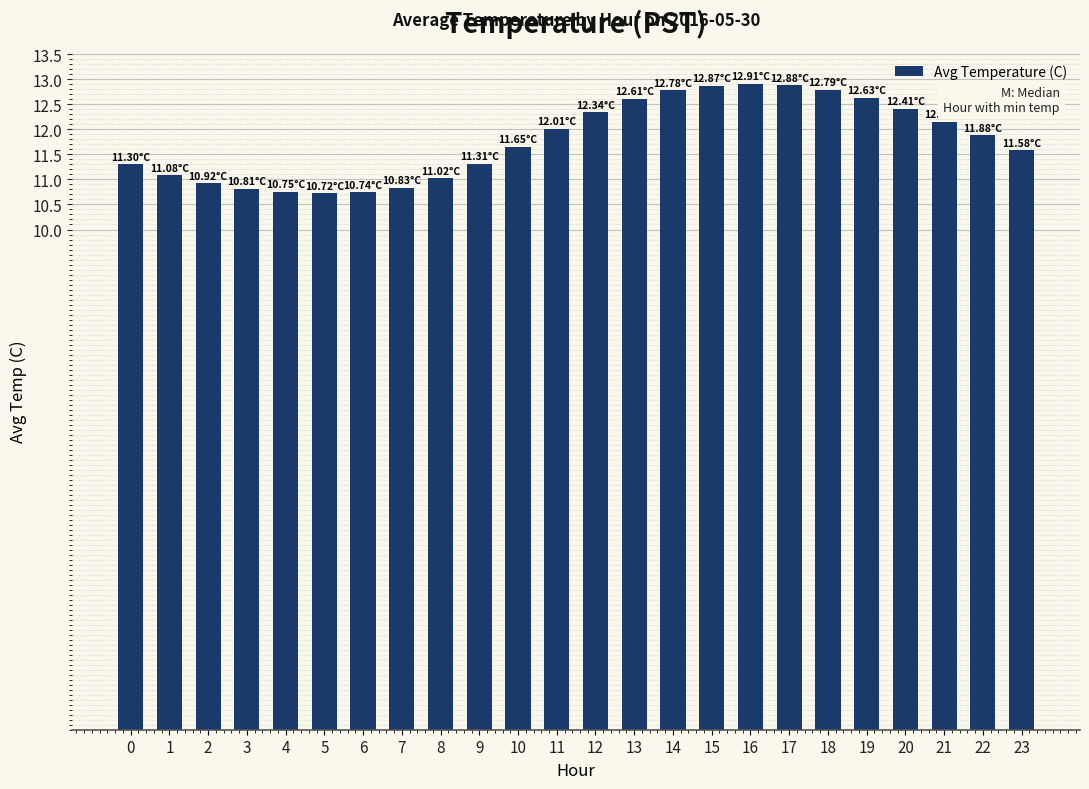

What is the greatest value displayed?

12.9